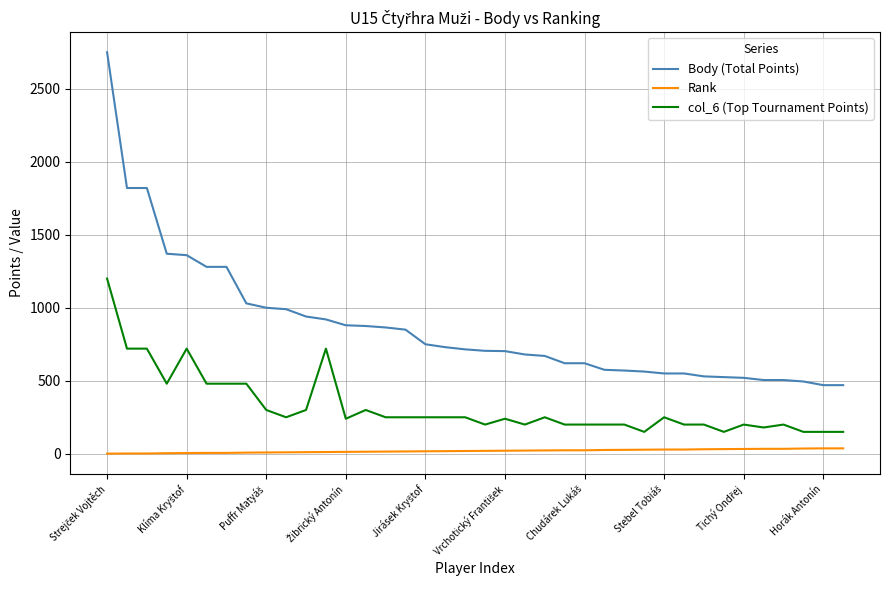

Which series has the largest total across all categories?

Body (Total Points)